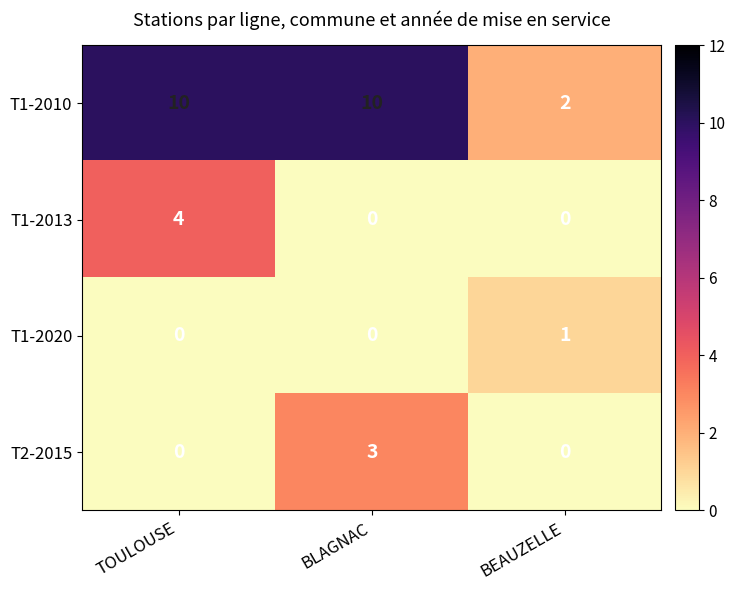

At which category is the sum across all series the highest?

TOULOUSE